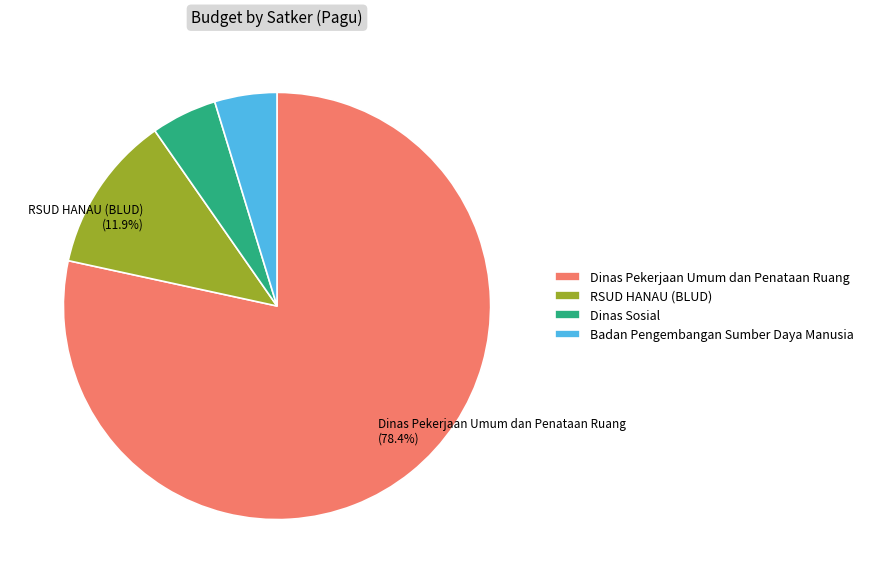

Is there any slice that represents more than half of the pie?

Yes